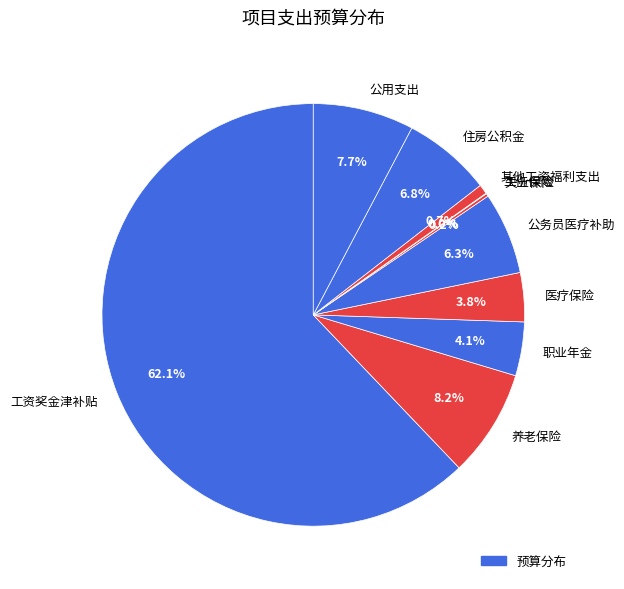

Is it true that 其他工资福利支出 is 1% of the pie?

True